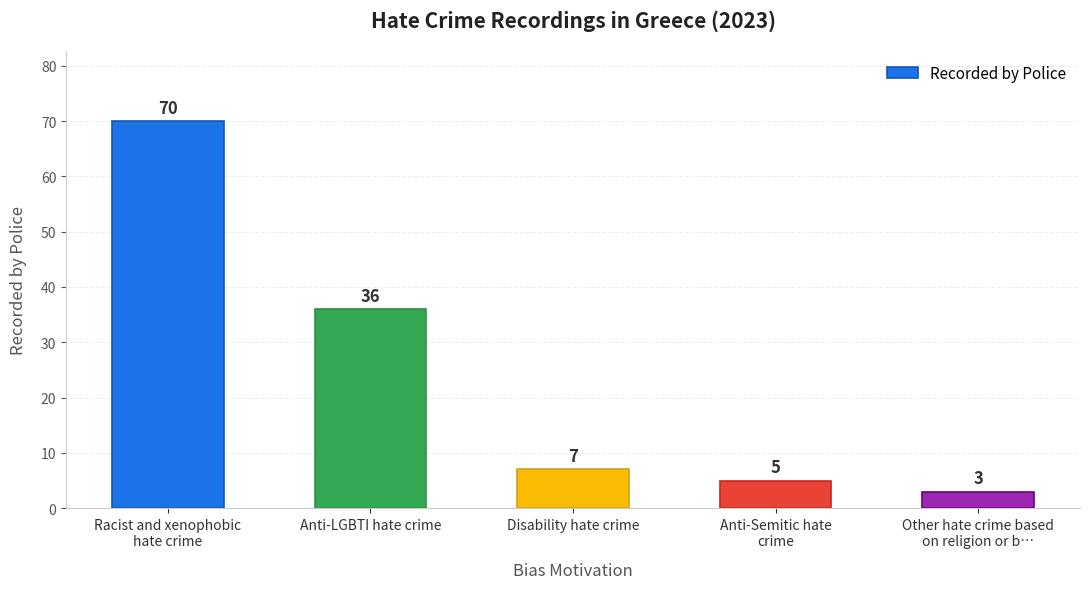

At which label does the data first exceed 7?

Racist and xenophobic
hate crime